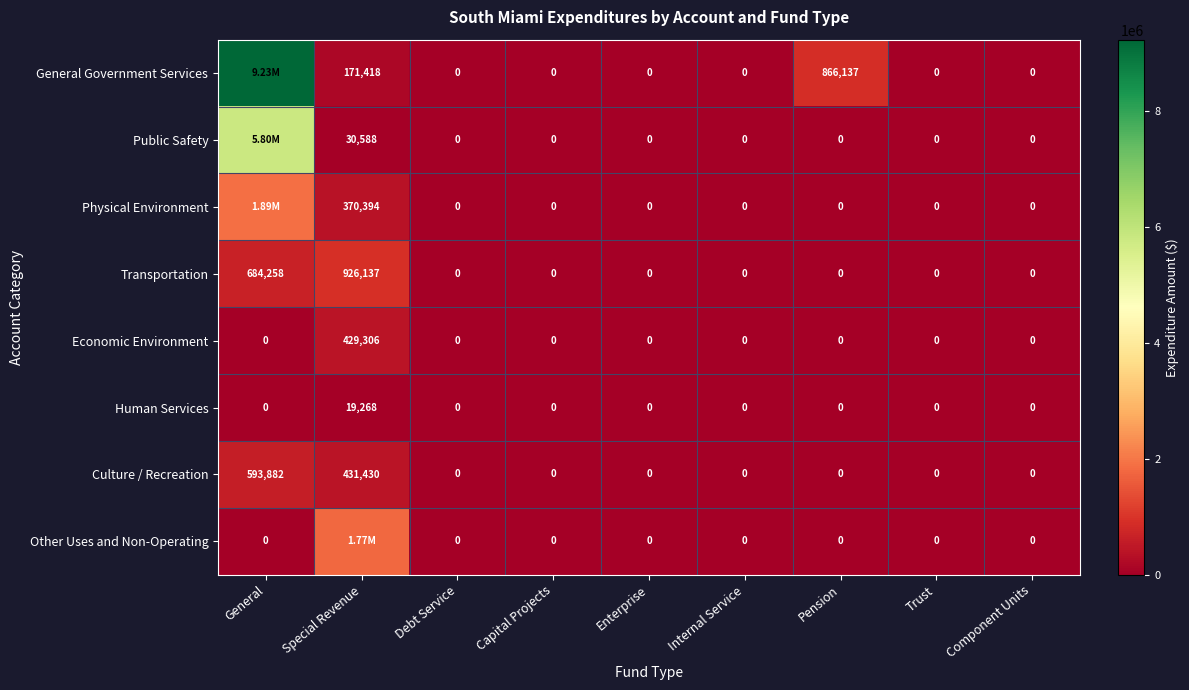

At which label is Culture / Recreation closest to 296941?

Special Revenue